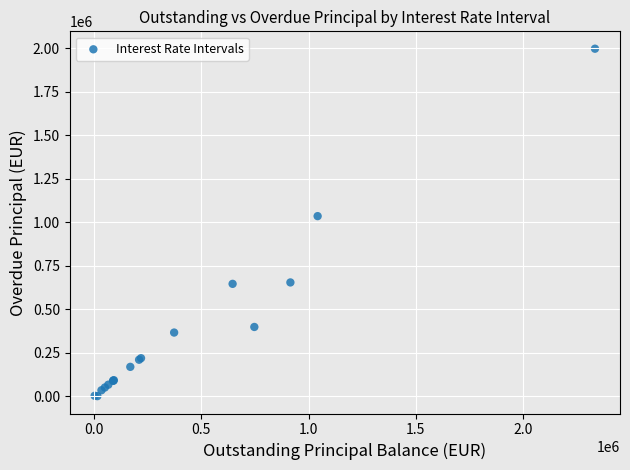

What Y value in the scatter plot is closest to 998646?

1034799.3